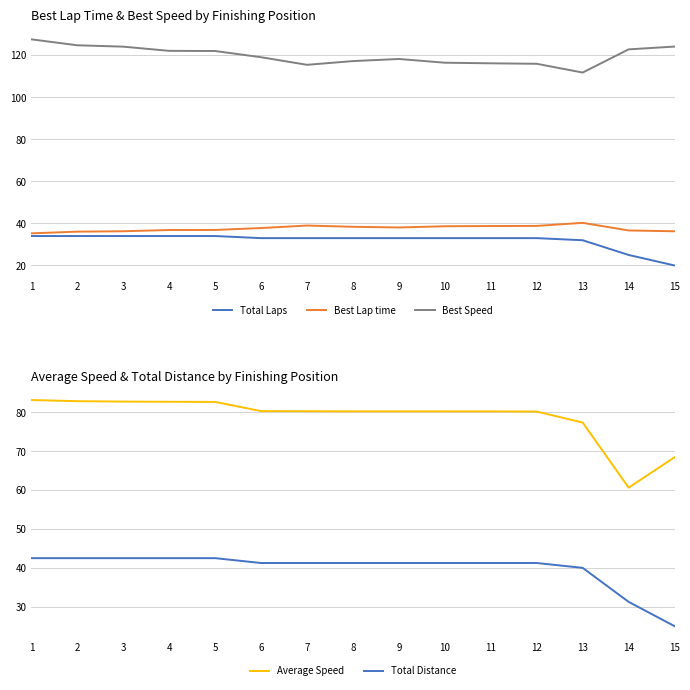

What is the total value across all series at 15?

273.8